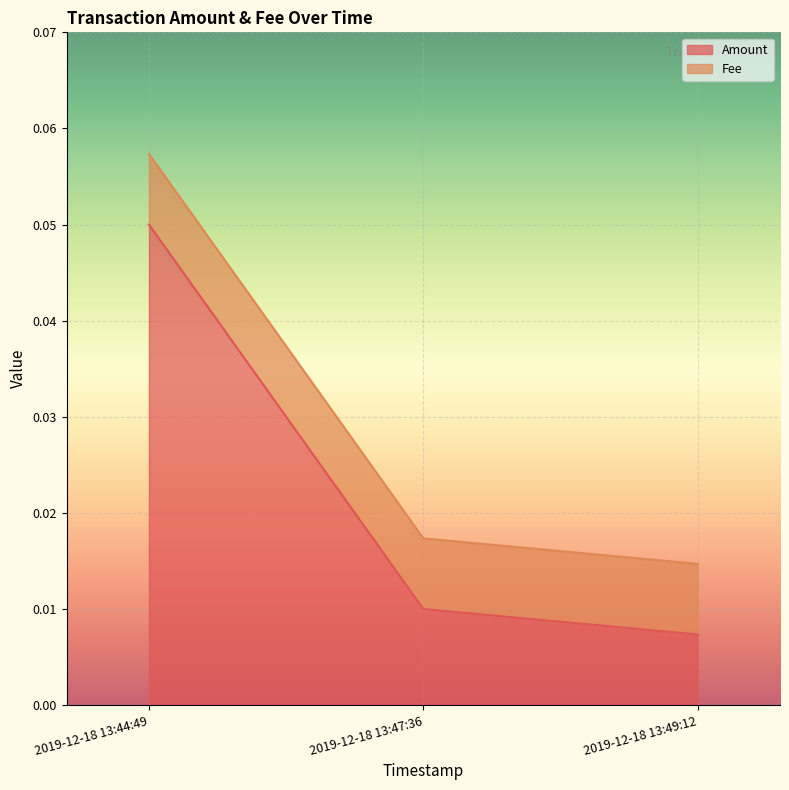

What is the label of the 3rd point from the right?

2019-12-18 13:44:49